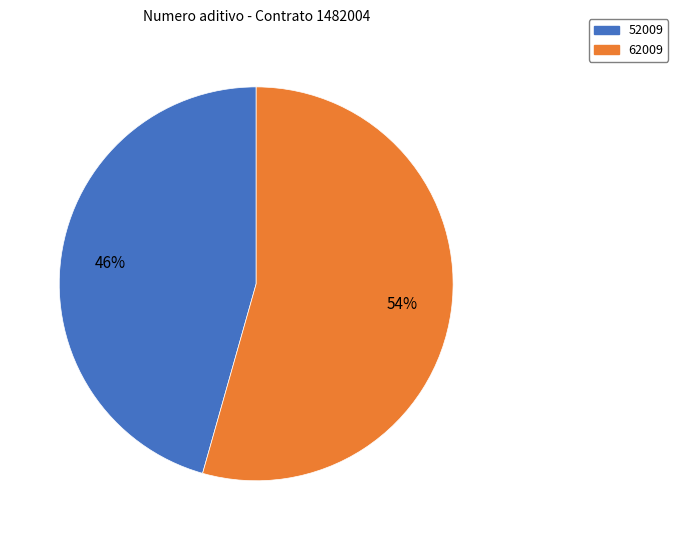

Is there a majority slice in this chart?

Yes